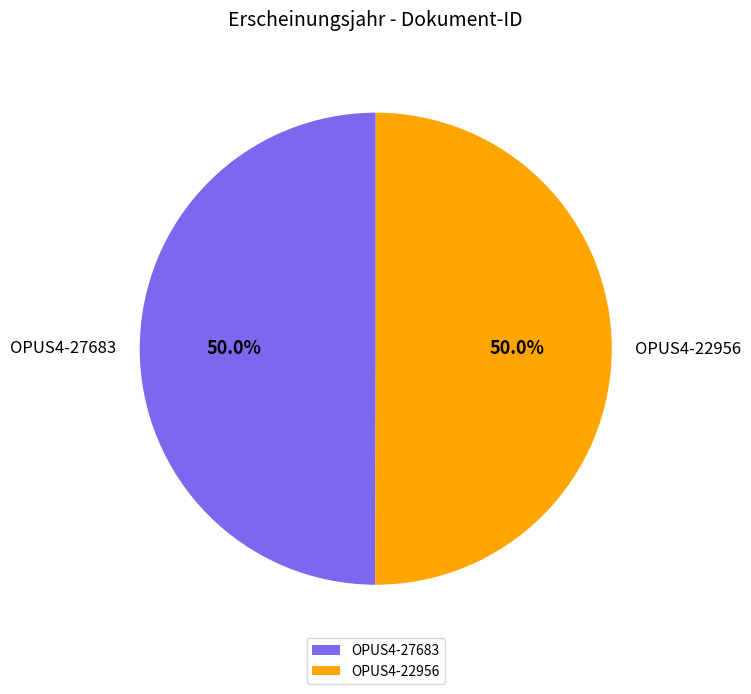

Approximately how many times larger is the value at OPUS4-22956 compared to OPUS4-27683?

1.0